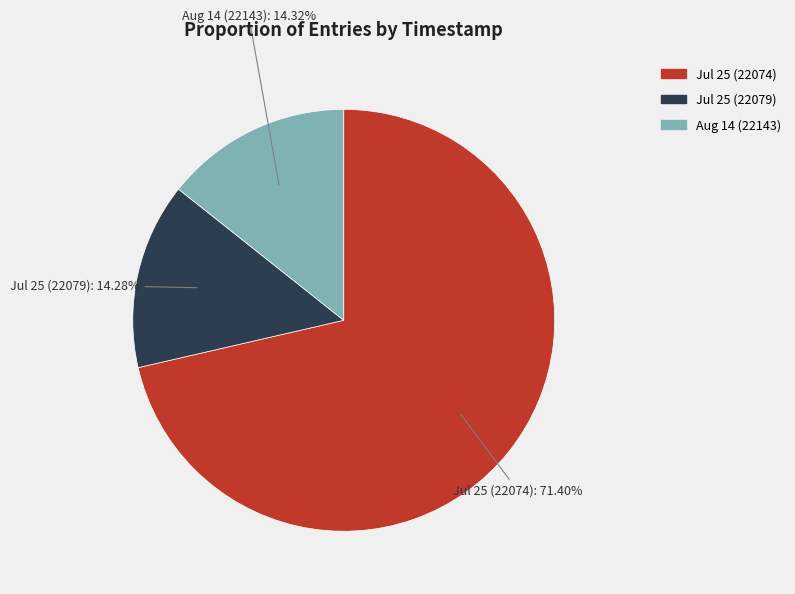

Is there a majority slice in this chart?

Yes